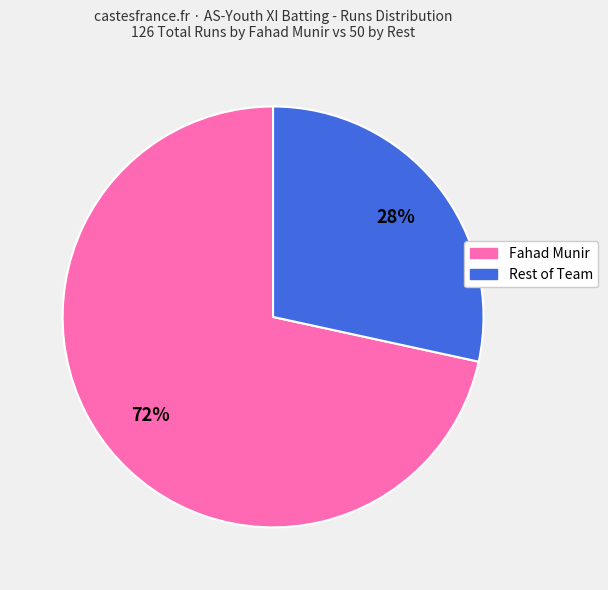

To the nearest percent, what is the average slice percentage?

50%